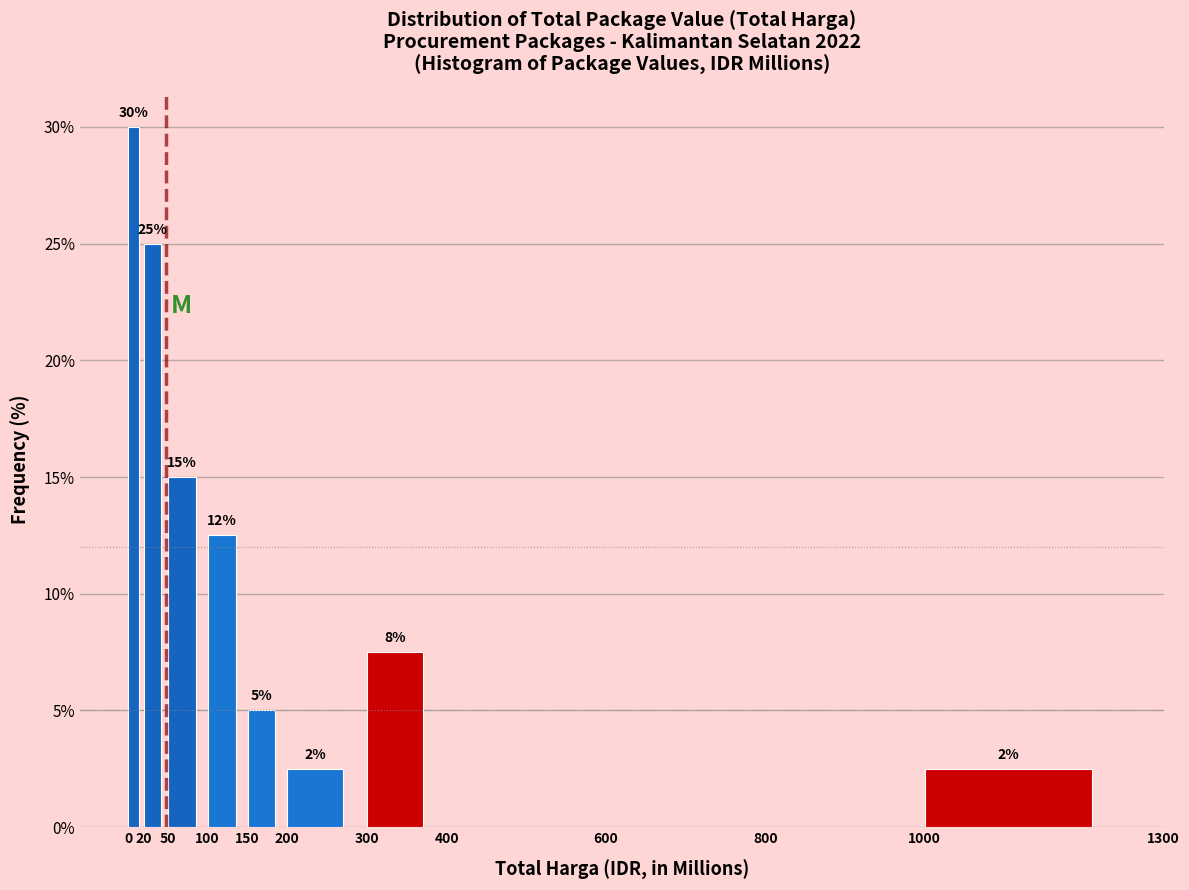

Which range on the x-axis has the tallest bar?

0 to 20